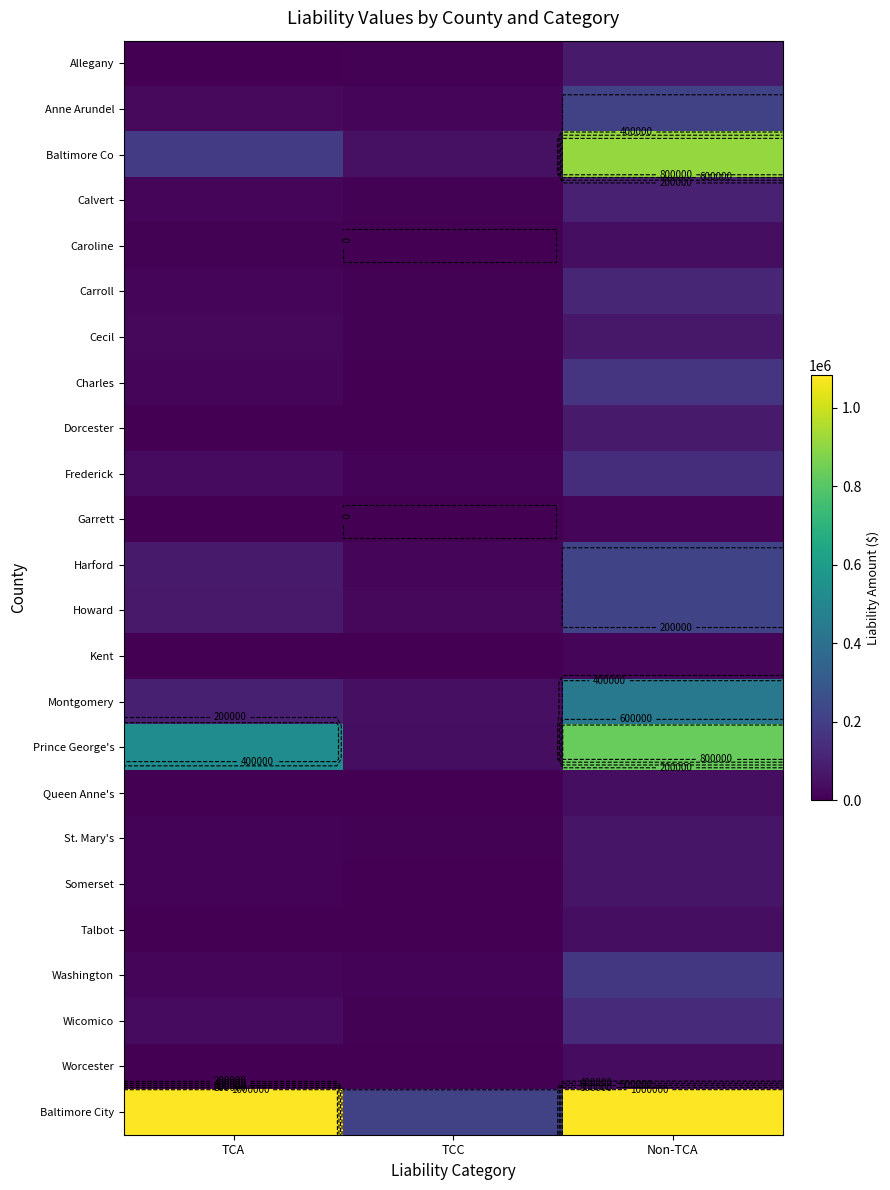

Is the value of Washington at TCA greater than the value of Montgomery at Non-TCA?

No